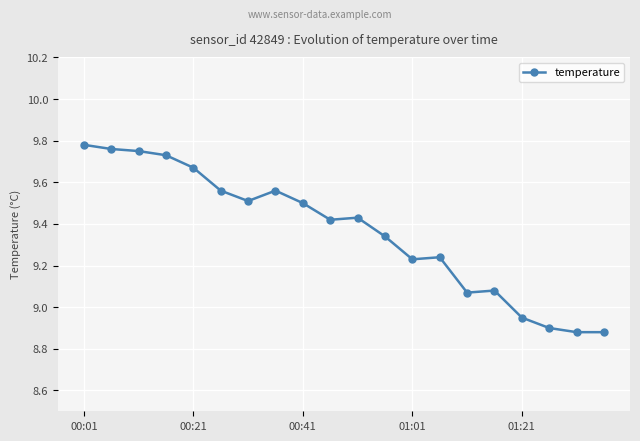

Count the number of values greater than 9.

16